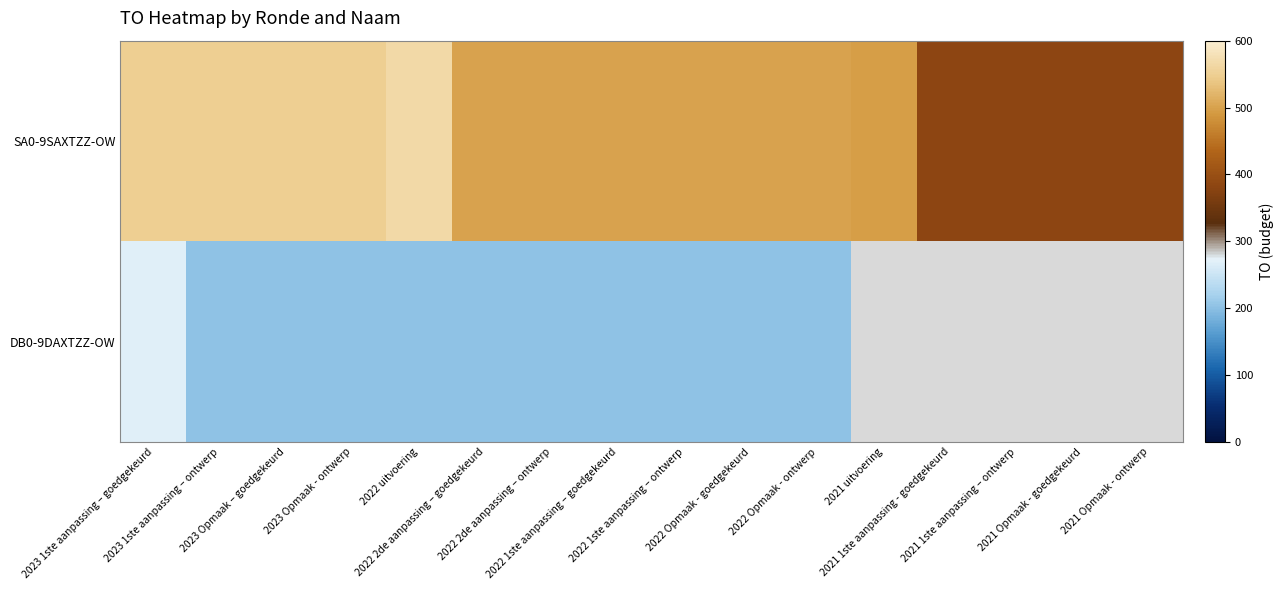

What is the difference between the second highest and second lowest values in the SA0-9SAXTZZ-OW series?

167.0